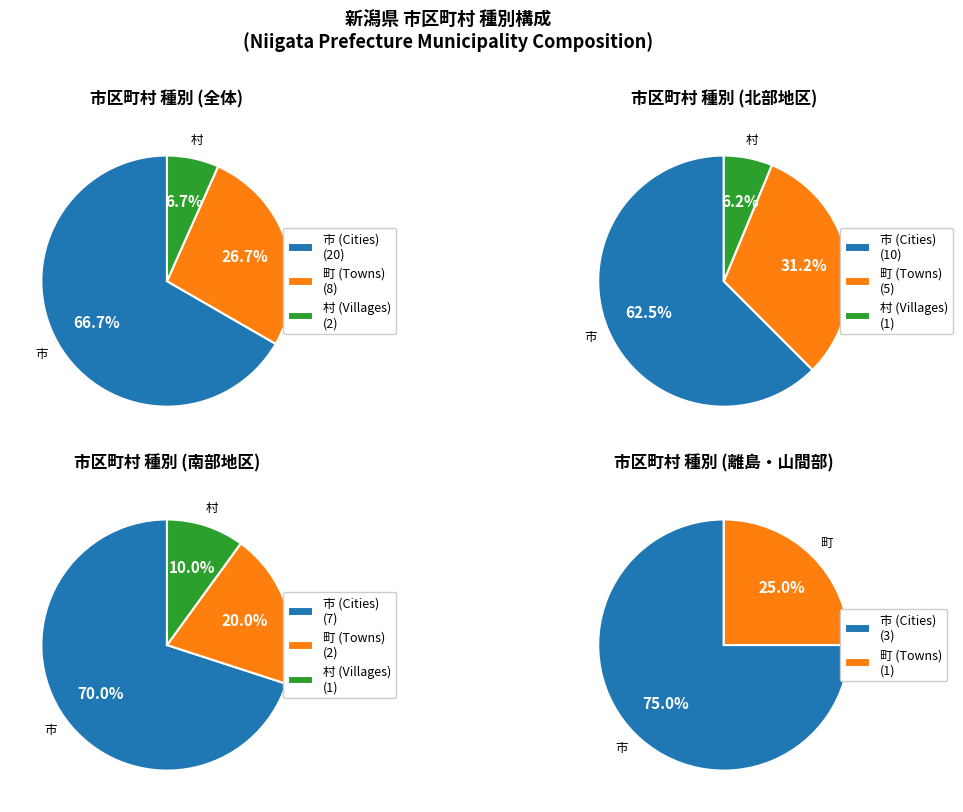

Does 妙高市 account for over 50% of the chart?

No